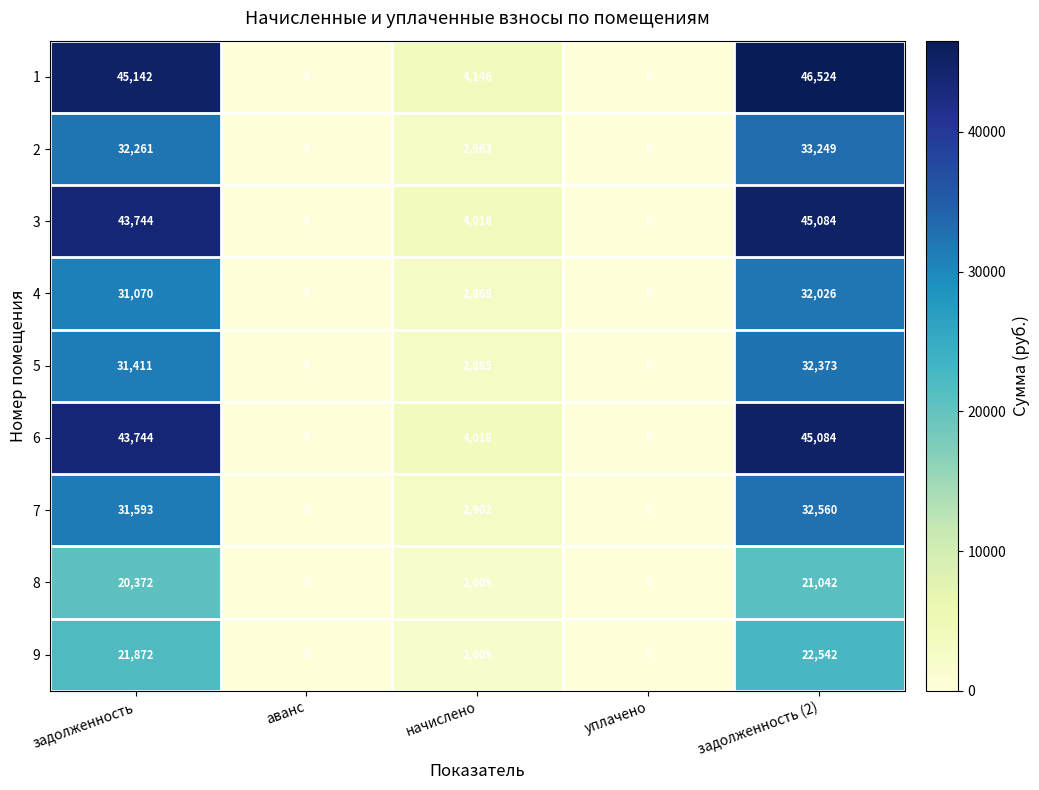

The 9 series shows 21872 at задолженность. True or false?

True